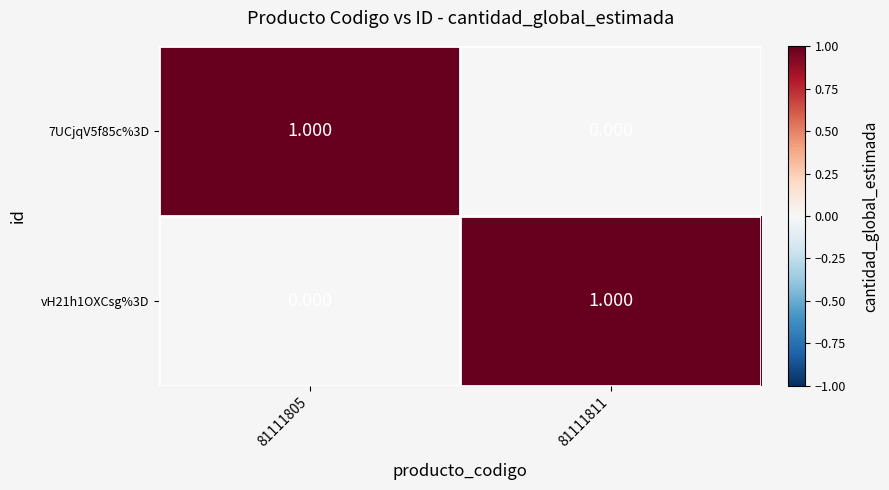

Is the value of vH21h1OXCsg%3D at 81111805 greater than the value of 7UCjqV5f85c%3D at 81111805?

No